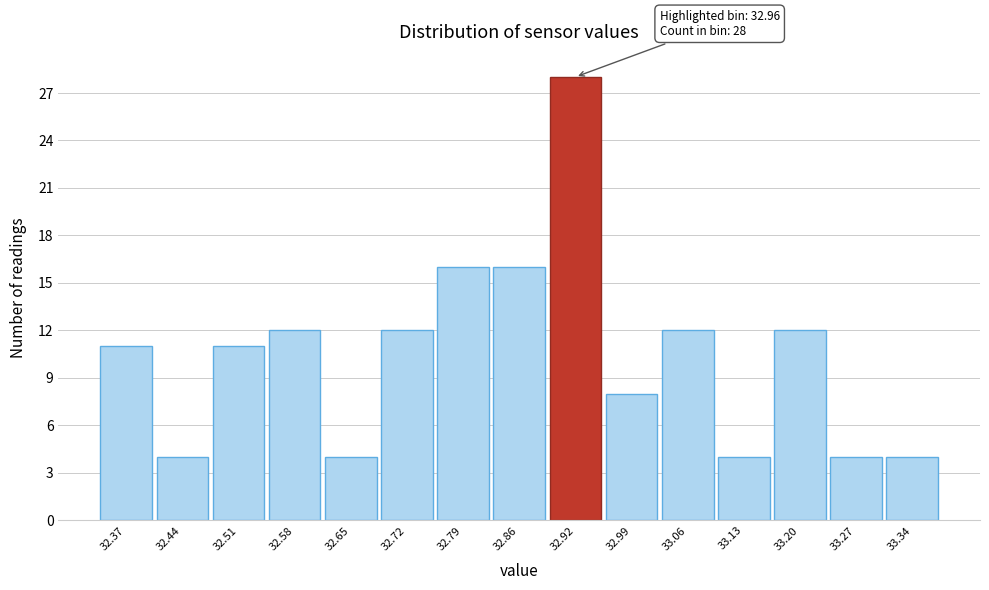

Reading left to right, transcribe all the data shown in this chart.

32.37=11	32.44=4	32.51=11	32.58=12	32.65=4	32.72=12	32.79=16	32.86=16	32.92=28	32.99=8	33.06=12	33.13=4	33.20=12	33.27=4	33.34=4